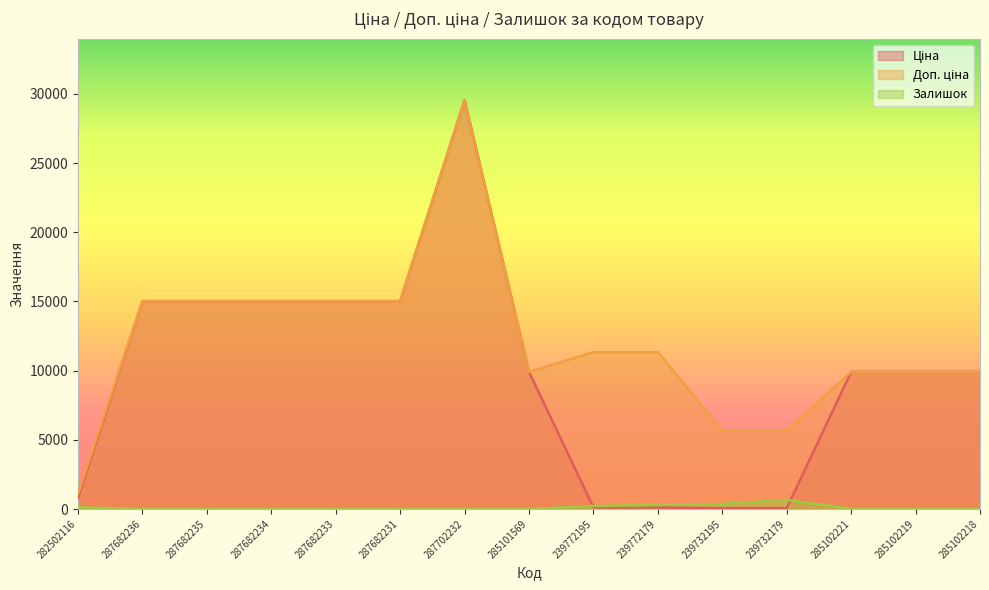

What is the highest value of the Залишок series?

658.0